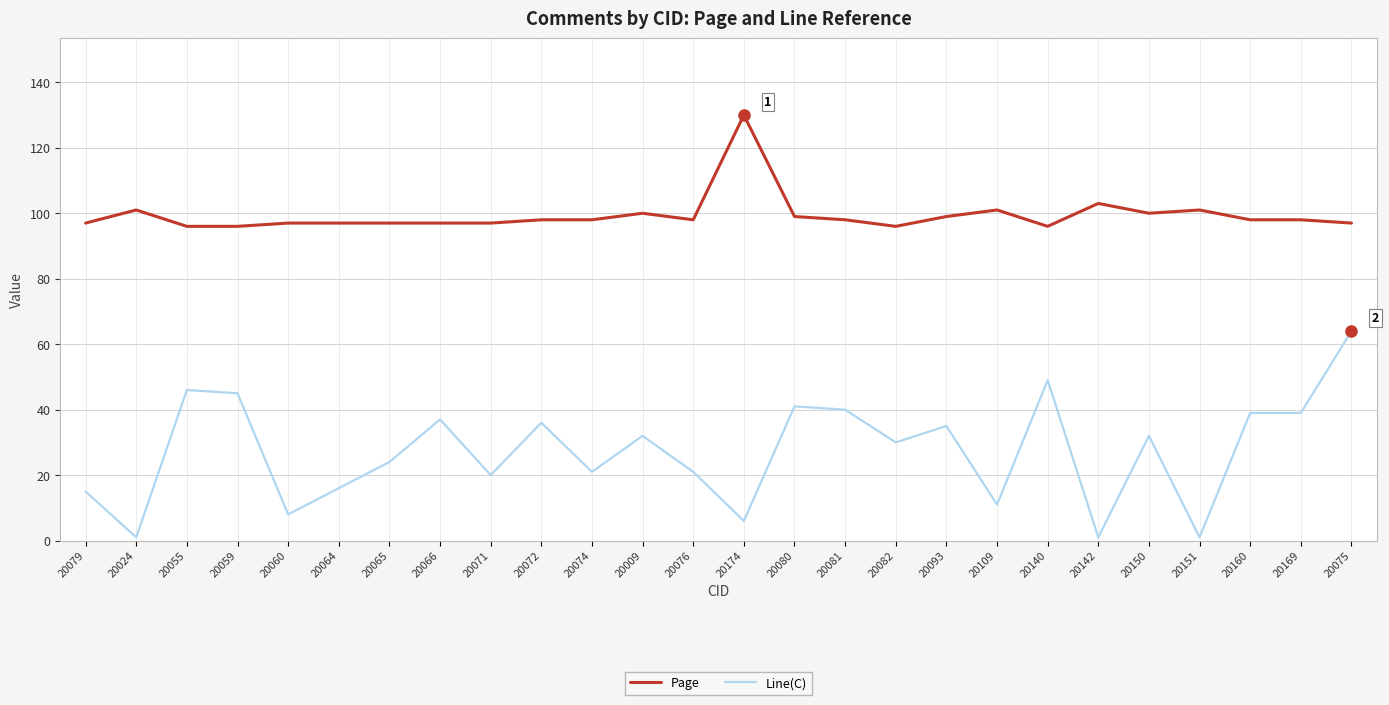

Is it true that Line(C) equals 49 at 20140?

True